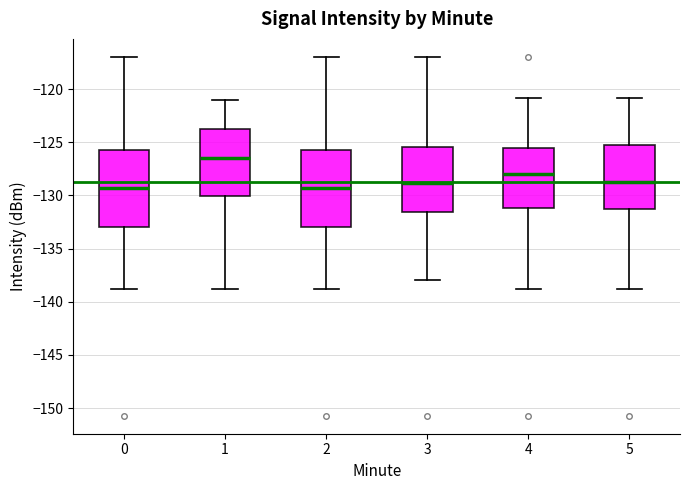

Reading left to right, read every box against the y-axis: the position of its median line, the range the box covers, and the ends of its whiskers. The values are not printed on the chart, so give them approximately, as read against the axis.

0: median -129.5, box -133.0 to -125.5, whiskers -139.0 to -117.0
1: median -126.5, box -130.0 to -123.5, whiskers -139.0 to -121.0
2: median -129.5, box -133.0 to -125.5, whiskers -139.0 to -117.0
3: median -129.0, box -131.5 to -125.5, whiskers -138.0 to -117.0
4: median -128.0, box -131.0 to -125.5, whiskers -139.0 to -121.0
5: median -129.0, box -131.5 to -125.0, whiskers -139.0 to -121.0